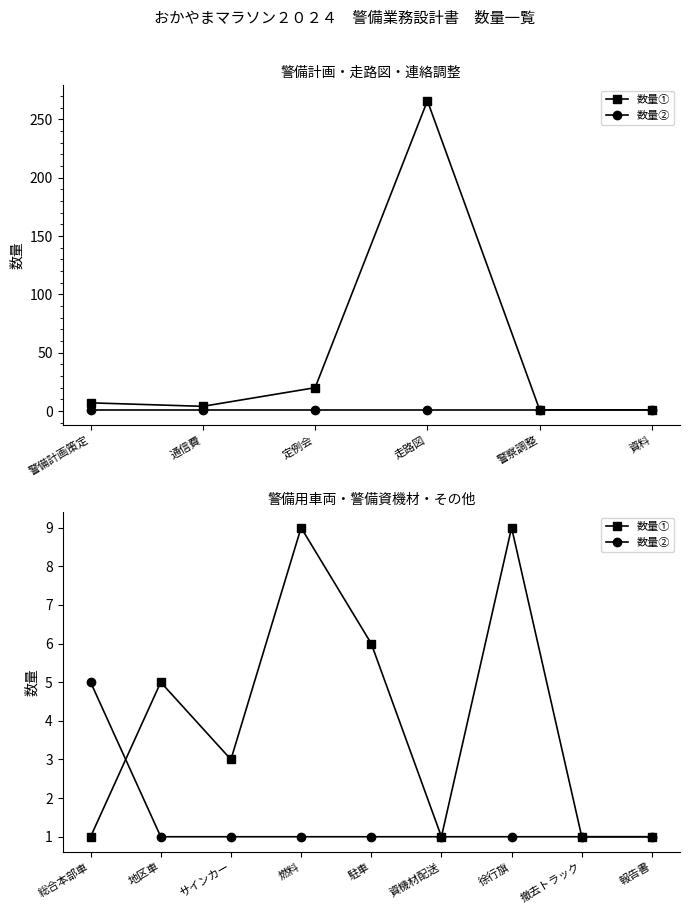

Is it true that 数量① equals 1 at 報告書?

False